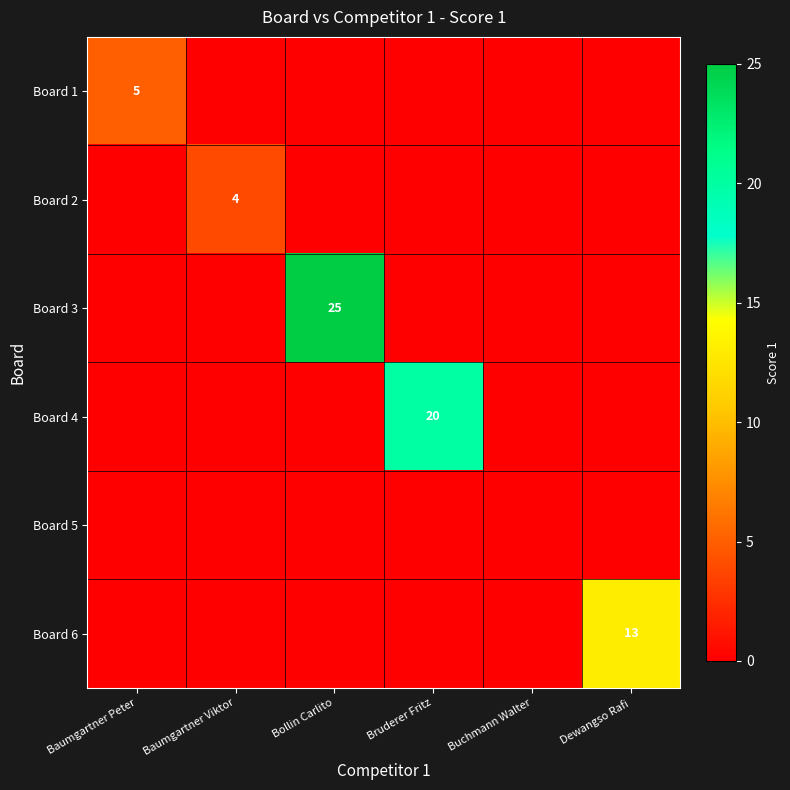

The value of Board 3 at Bollin Carlito is 14. True or false?

False